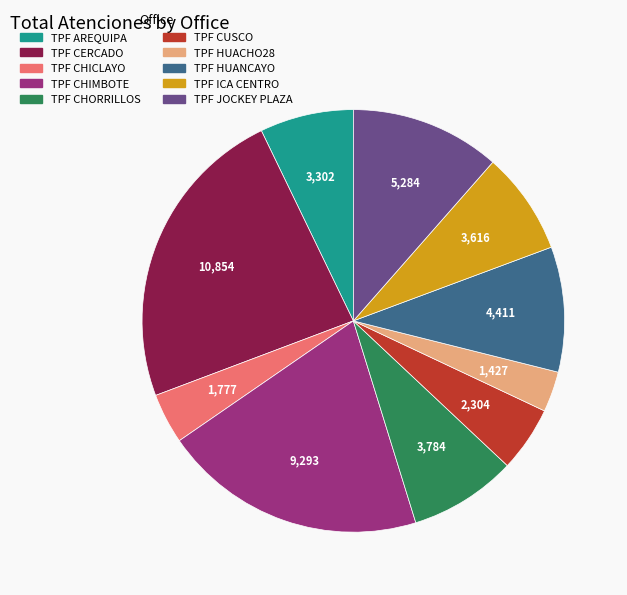

Is it true that TPF ICA CENTRO is 8% of the pie?

True